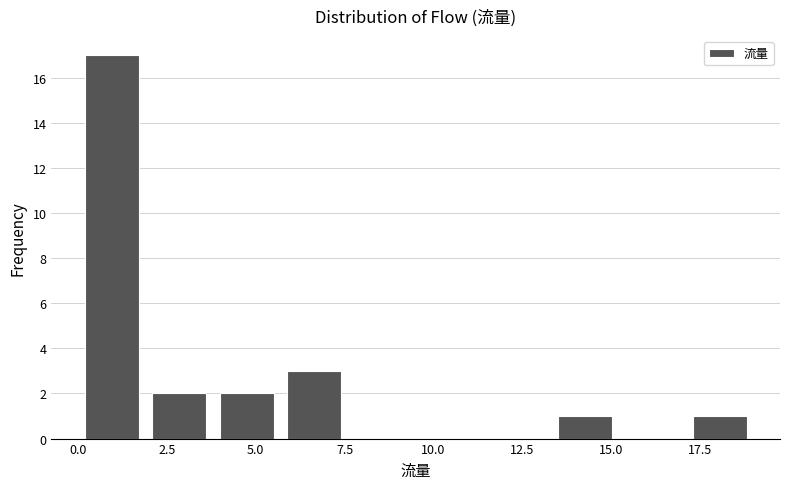

Read against the x-axis, roughly where is the centre of the tallest bar?

1.0